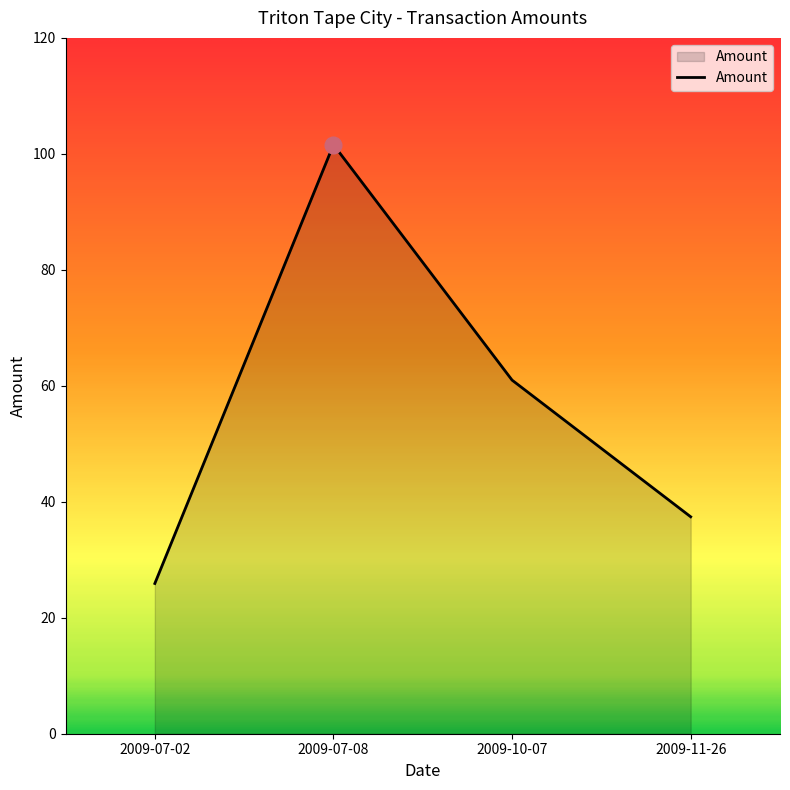

What is the difference between the second highest and minimum values?

35.1